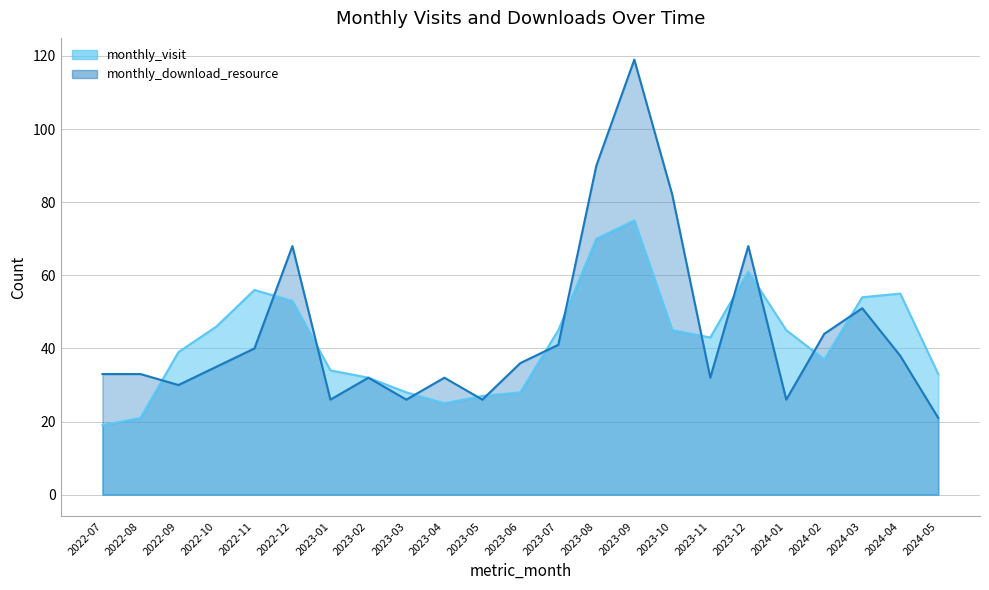

Where is the first local minimum for monthly_download_resource?

2022-09